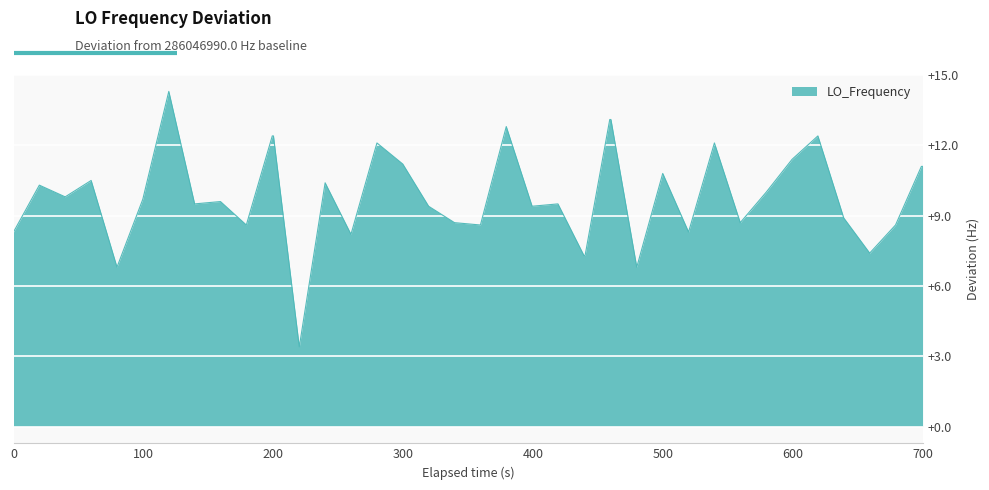

What is the greatest value displayed?

14.3